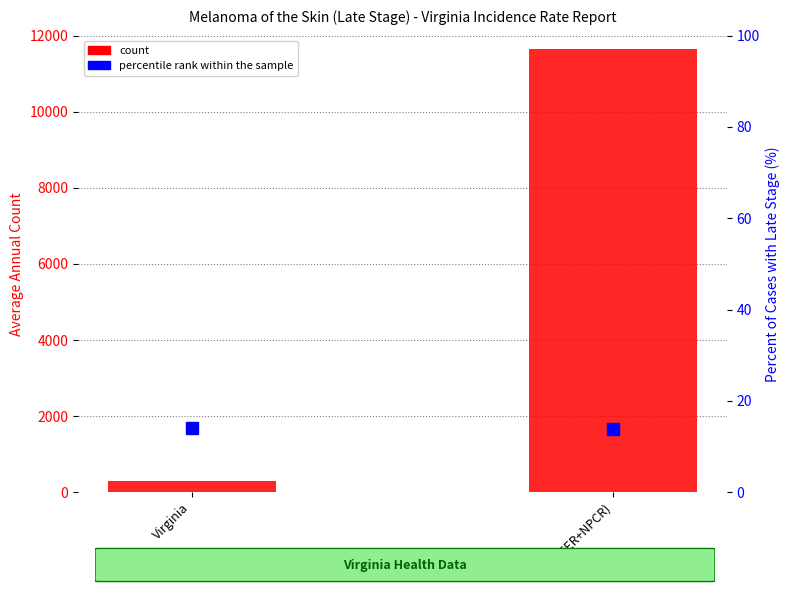

What is the difference between the count values at Virginia and US (SEER+NPCR)?

11353.0